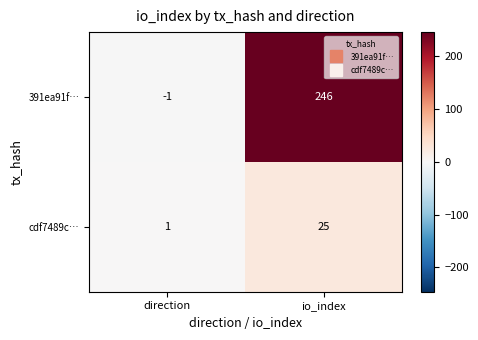

Rank the series at direction from highest to lowest value.

cdf7489c…, 391ea91f…